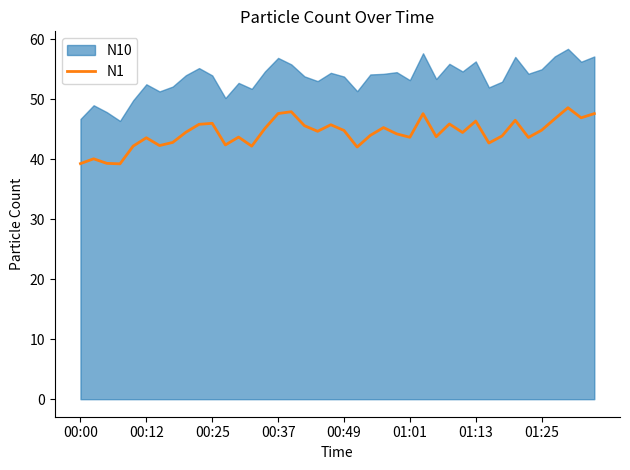

What is the highest value of the N1 series?

48.6